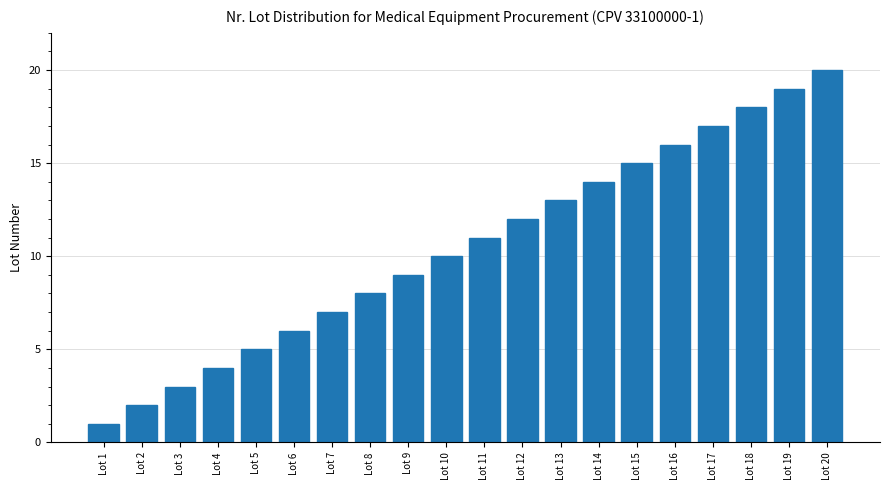

Does the chart contain stacked bars?

No